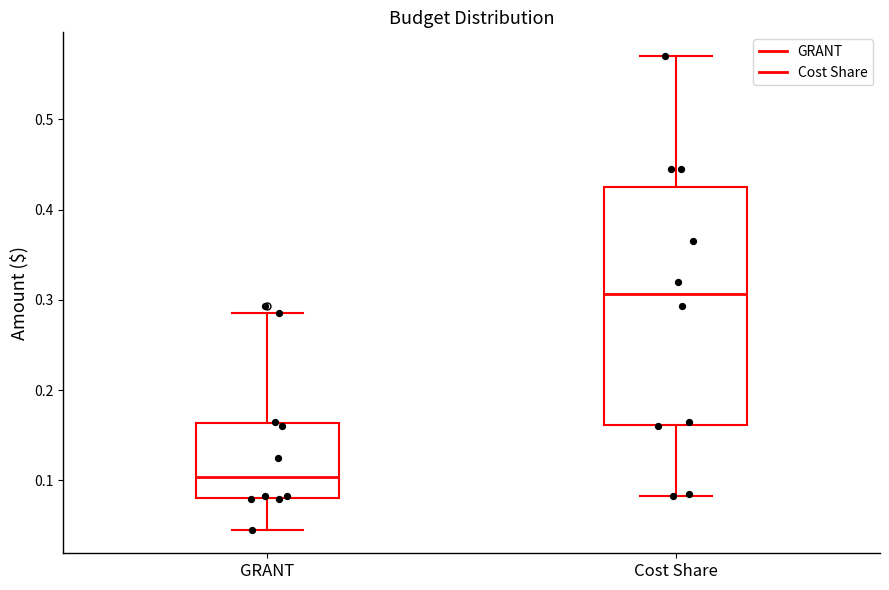

Which box is the tallest, from its lower edge to its upper edge?

Cost Share